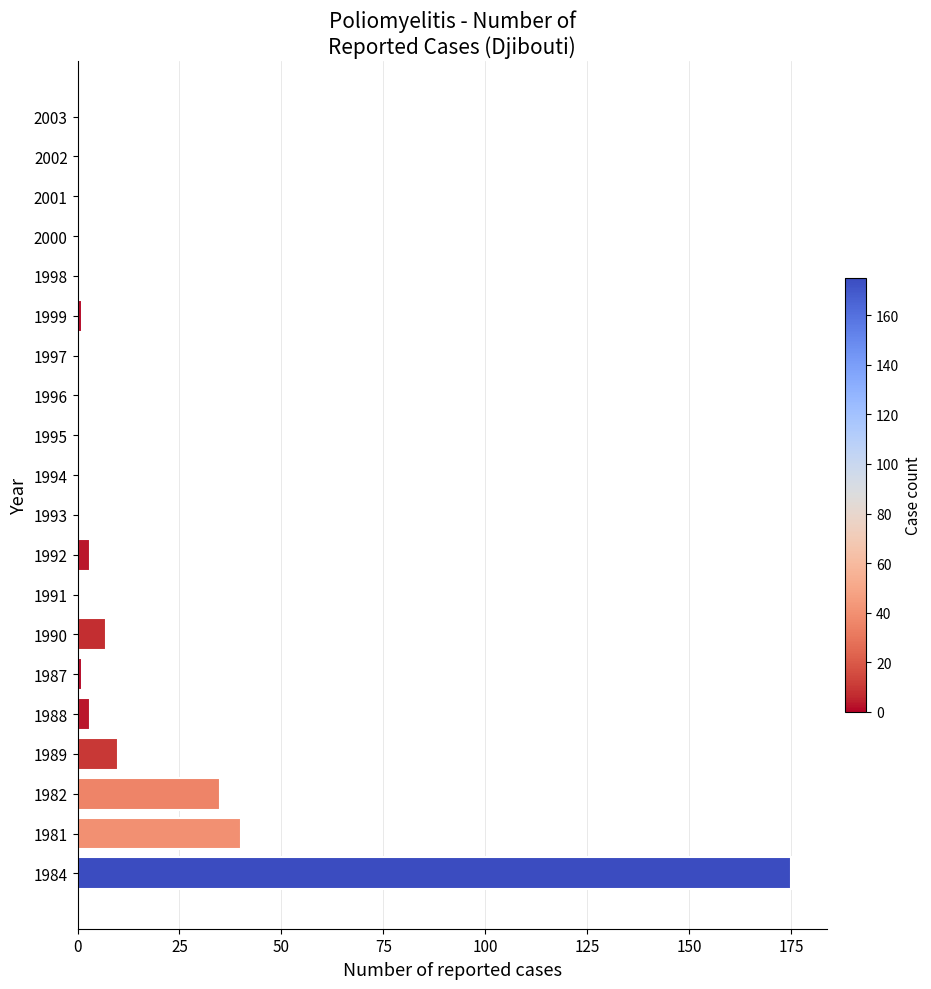

Does the chart contain stacked bars?

No